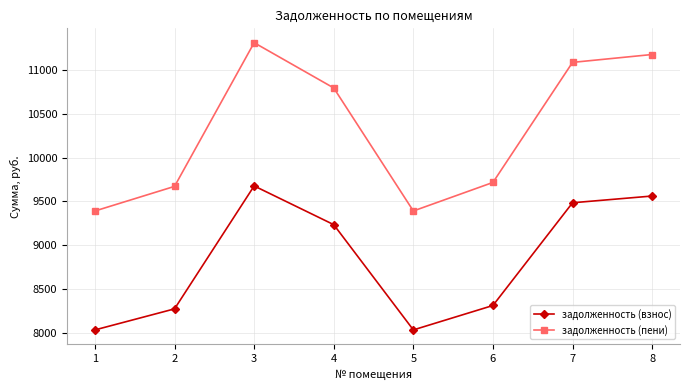

What is the spread (max minus min) of values at 5?

1355.9